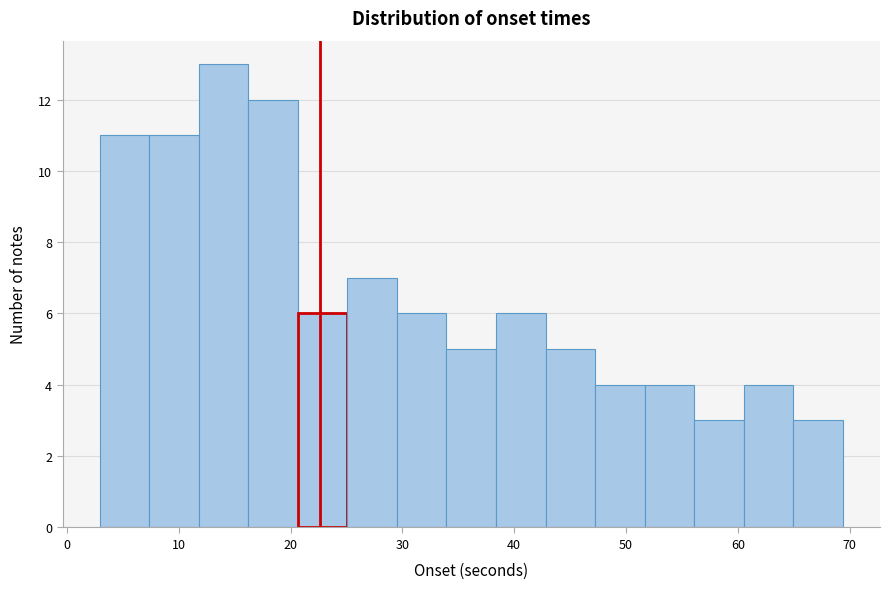

Which range on the x-axis has the tallest bar?

12 to 16